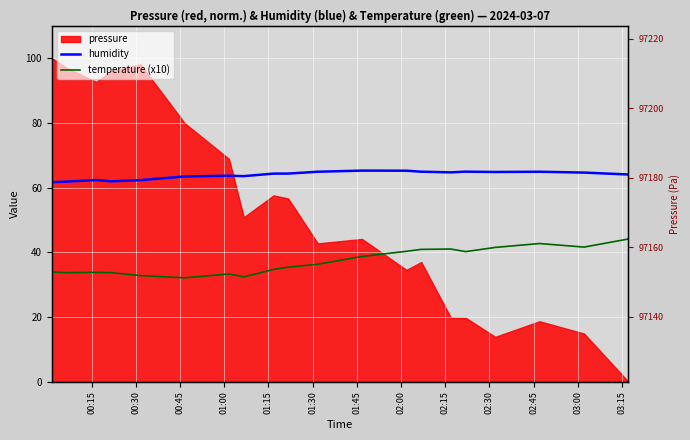

What is the difference between the maximum and minimum values in the humidity series?

3.6